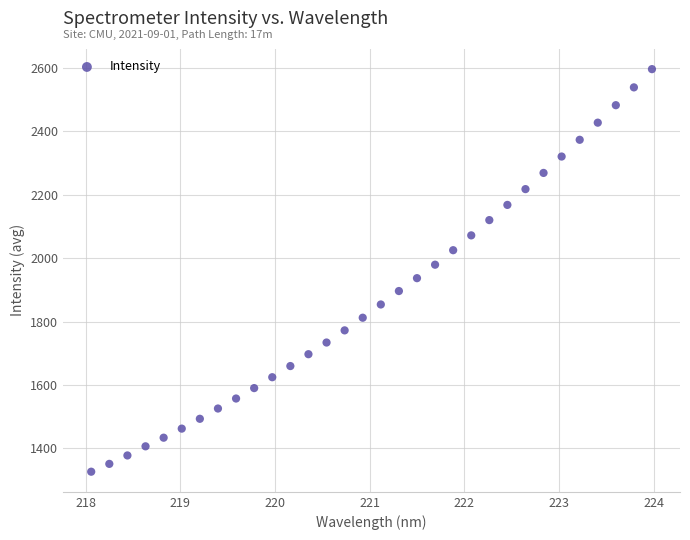

What is the range of Y values (max minus min)?

1269.6